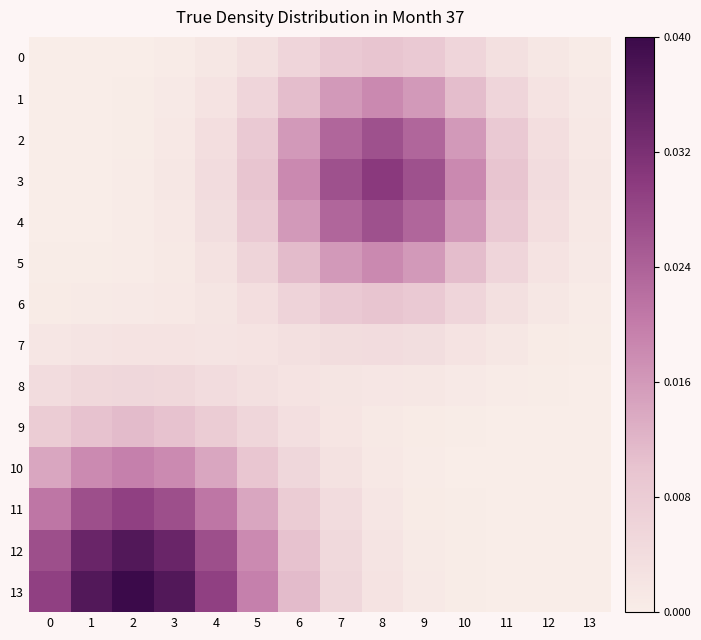

List the series in order of their peak value, highest first.

13, 12, 3, 11, 4, 2, 10, 5, 1, 9, 6, 0, 8, 7